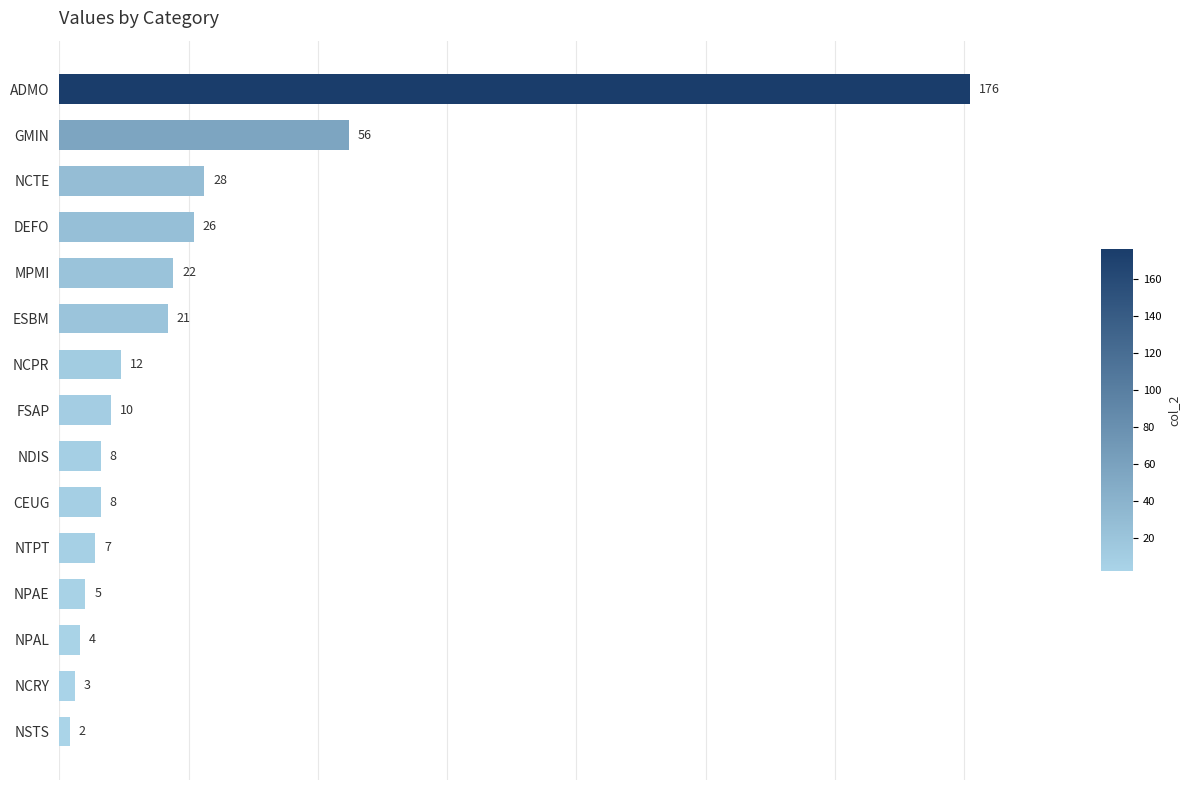

Reading bottom to top, extract all data points from this chart.

2	3	4	5	7	8	8	10	12	21	22	26	28	56	176